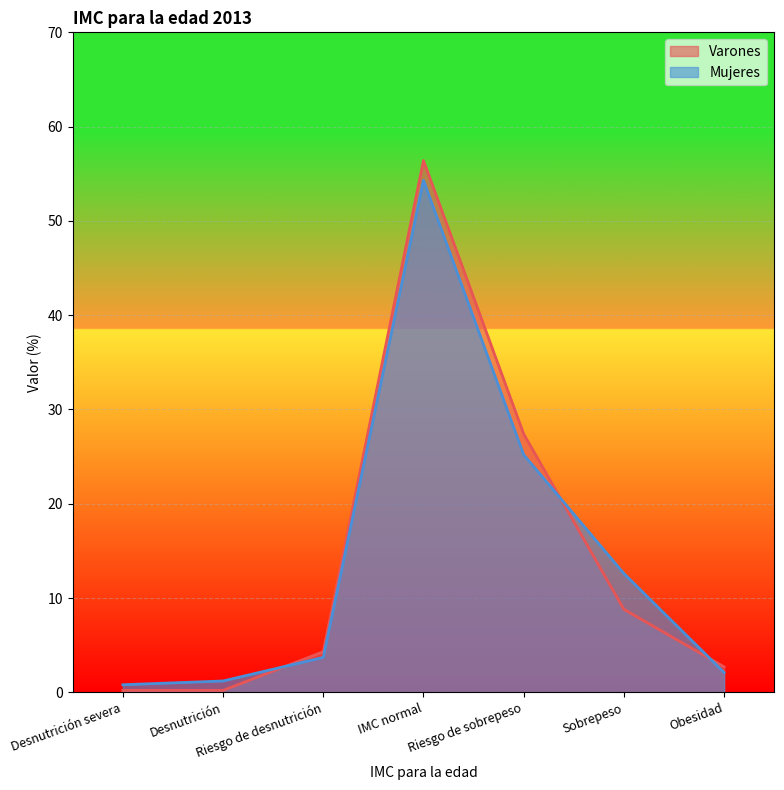

What is the label of the 3rd point from the left?

Riesgo de desnutrición